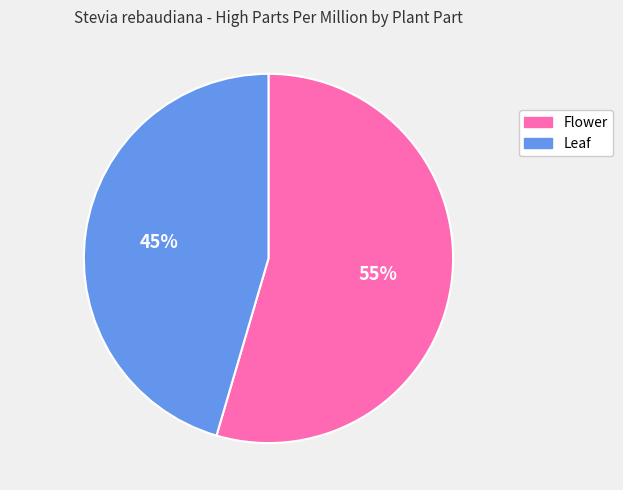

To the nearest percent, what is the combined percentage of Flower and Leaf?

100%